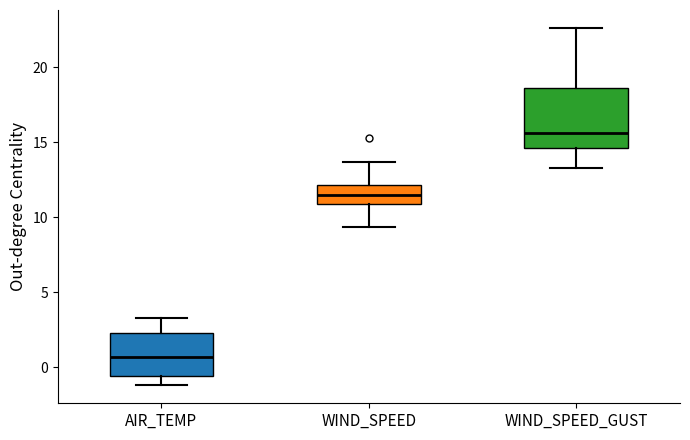

Which box's median line is the lowest?

AIR_TEMP